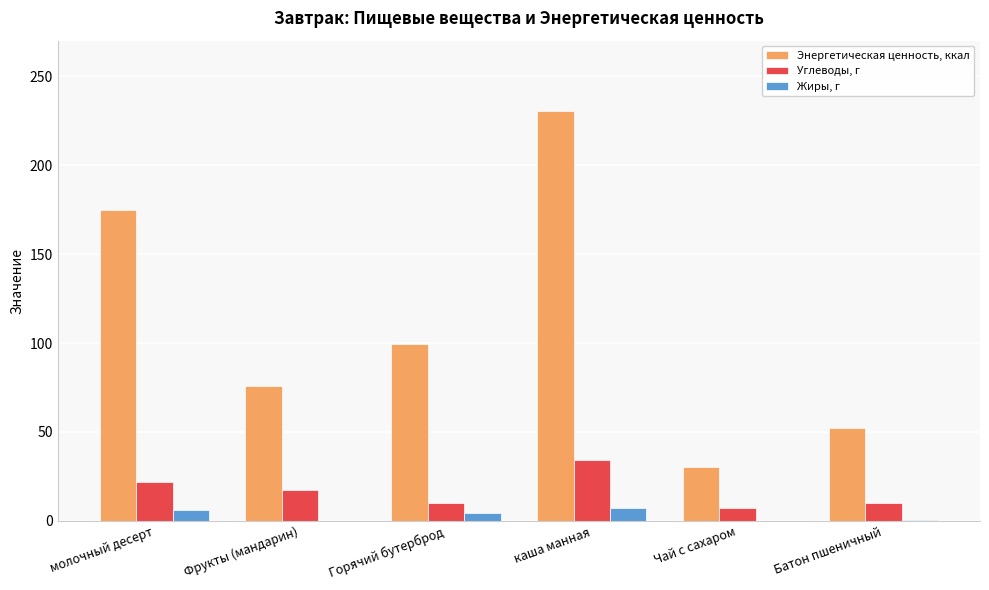

What value does the Энергетическая ценность, ккал series have at молочный десерт?

175.0